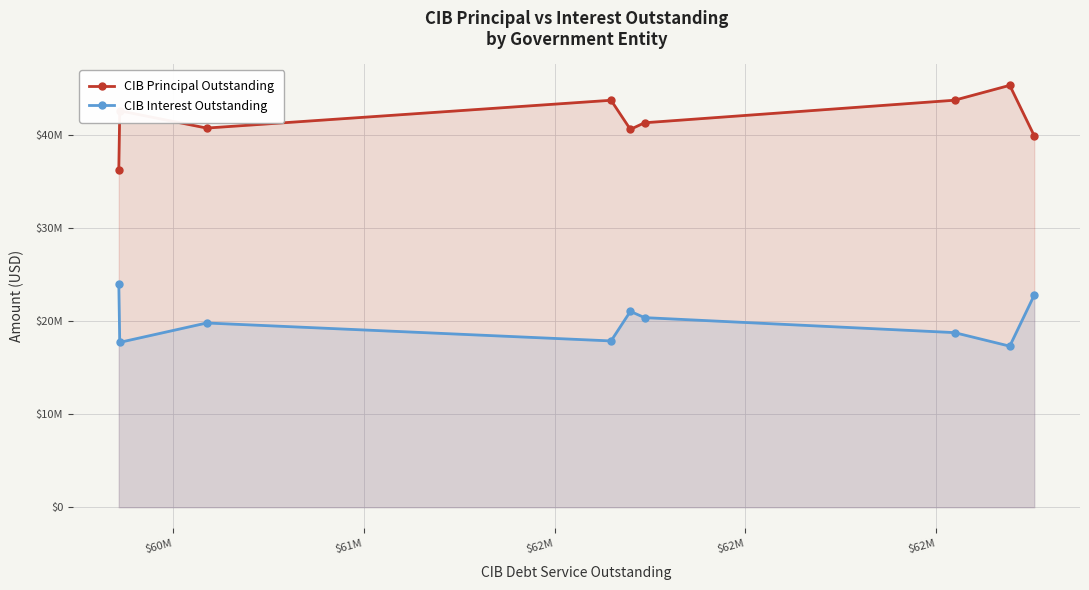

Which series has the largest range (max minus min)?

CIB Principal Outstanding